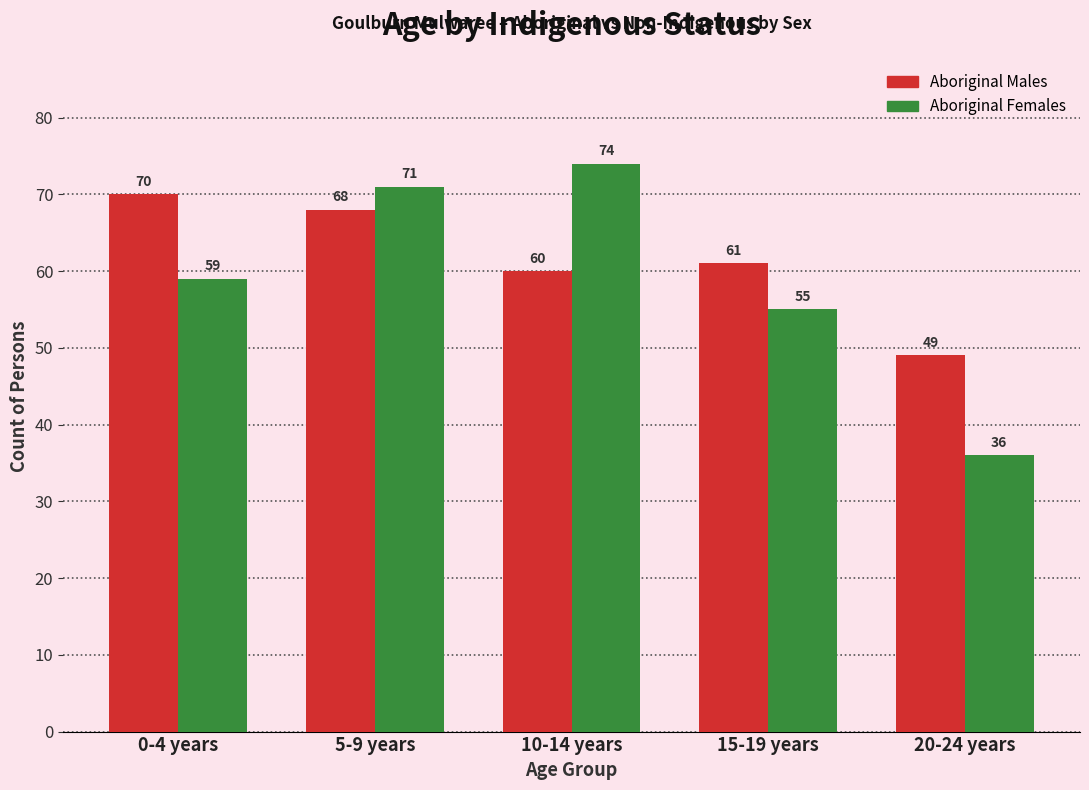

Which series has the largest range (max minus min)?

Aboriginal Females